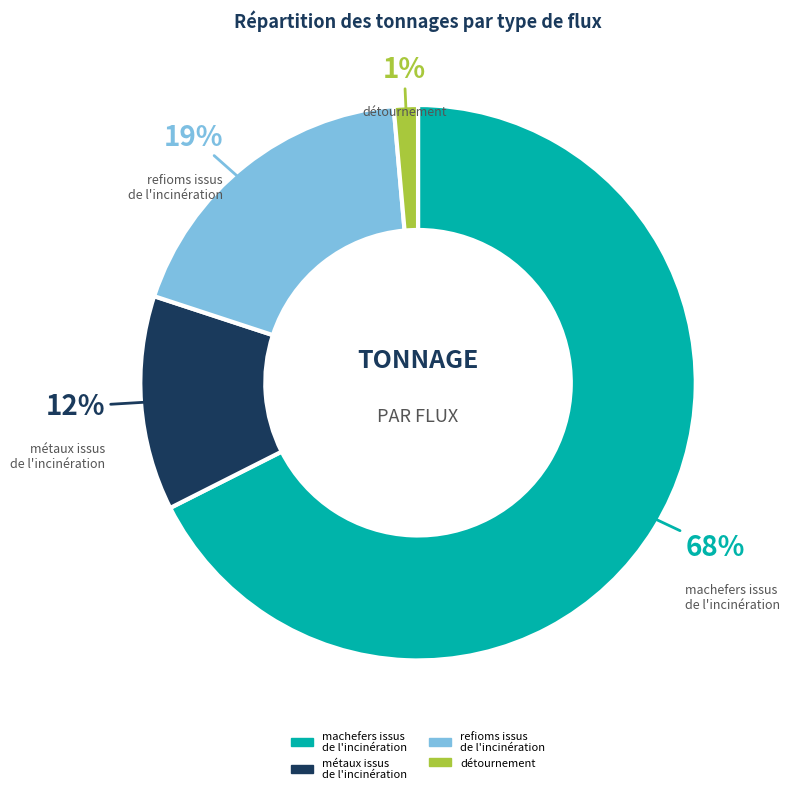

Is the sum of machefers issus de l'incinération and métaux issus de l'incinération greater than half?

Yes